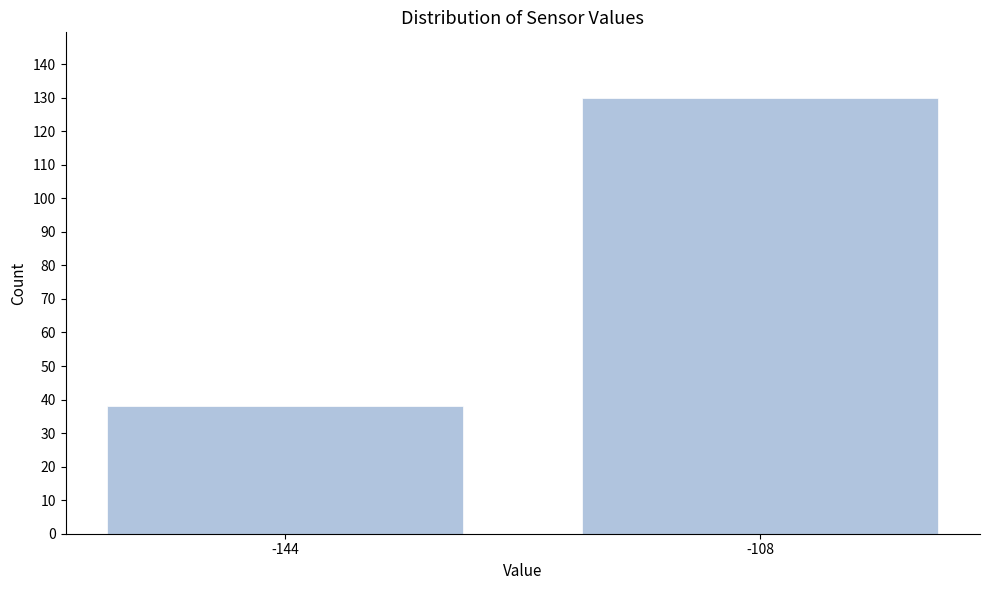

Reading left to right, extract all data points from this chart.

-144=38	-108=130